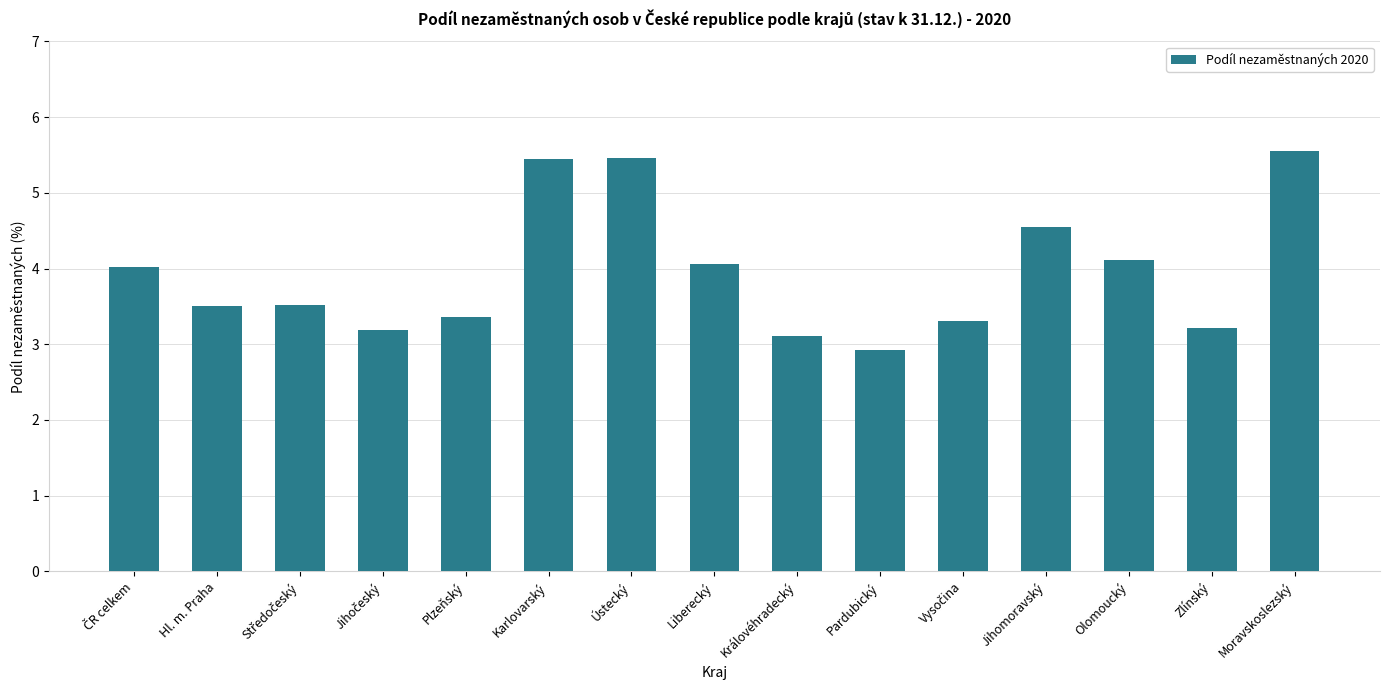

What is the change in value from Plzeňský to Ústecký?

+2.1